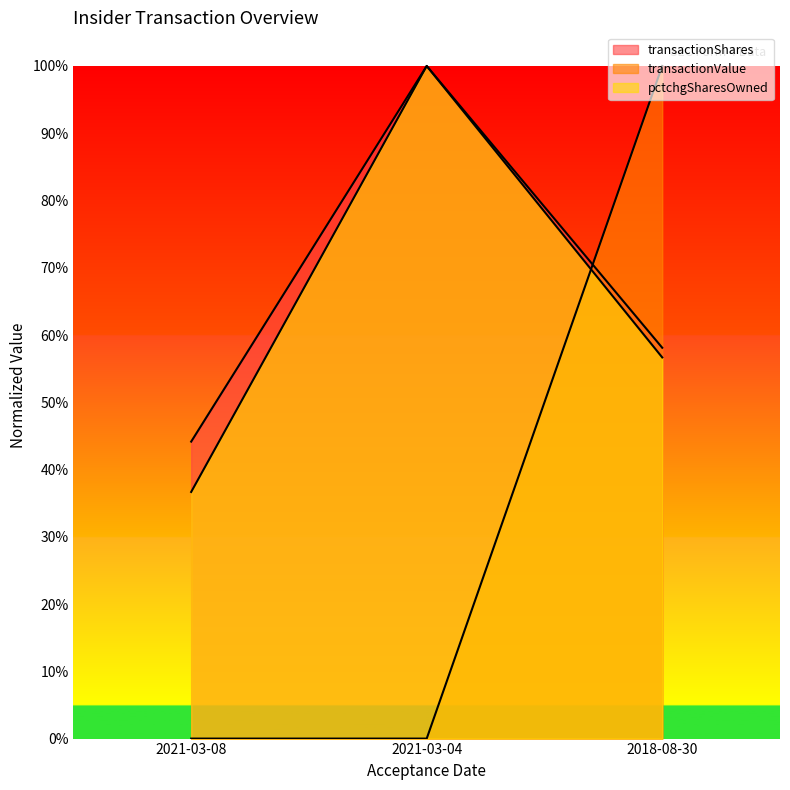

How many series are shown in this chart?

3